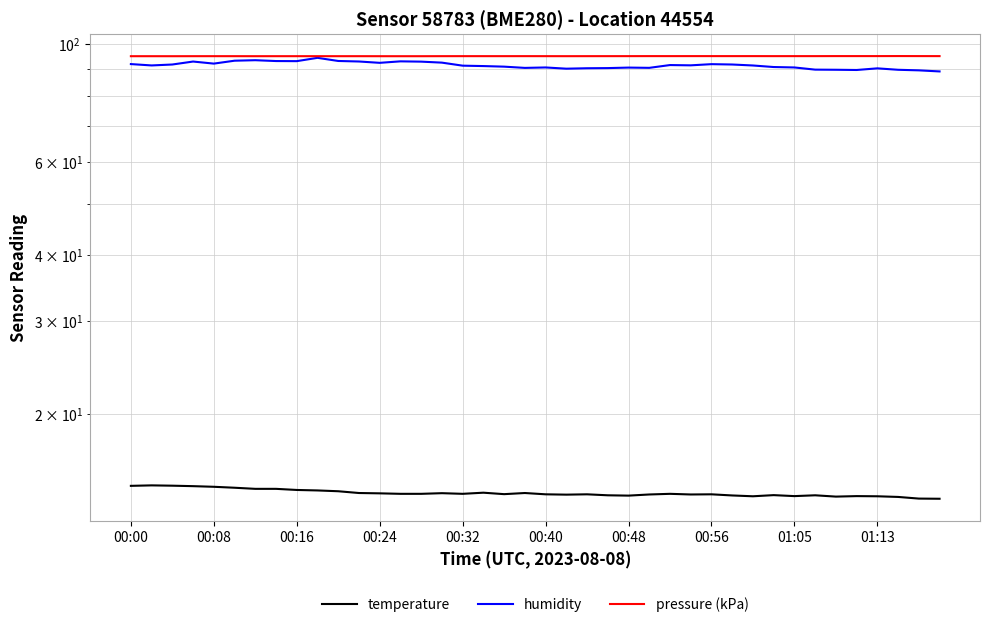

True or false: temperature and pressure (kPa) intersect in this chart.

False